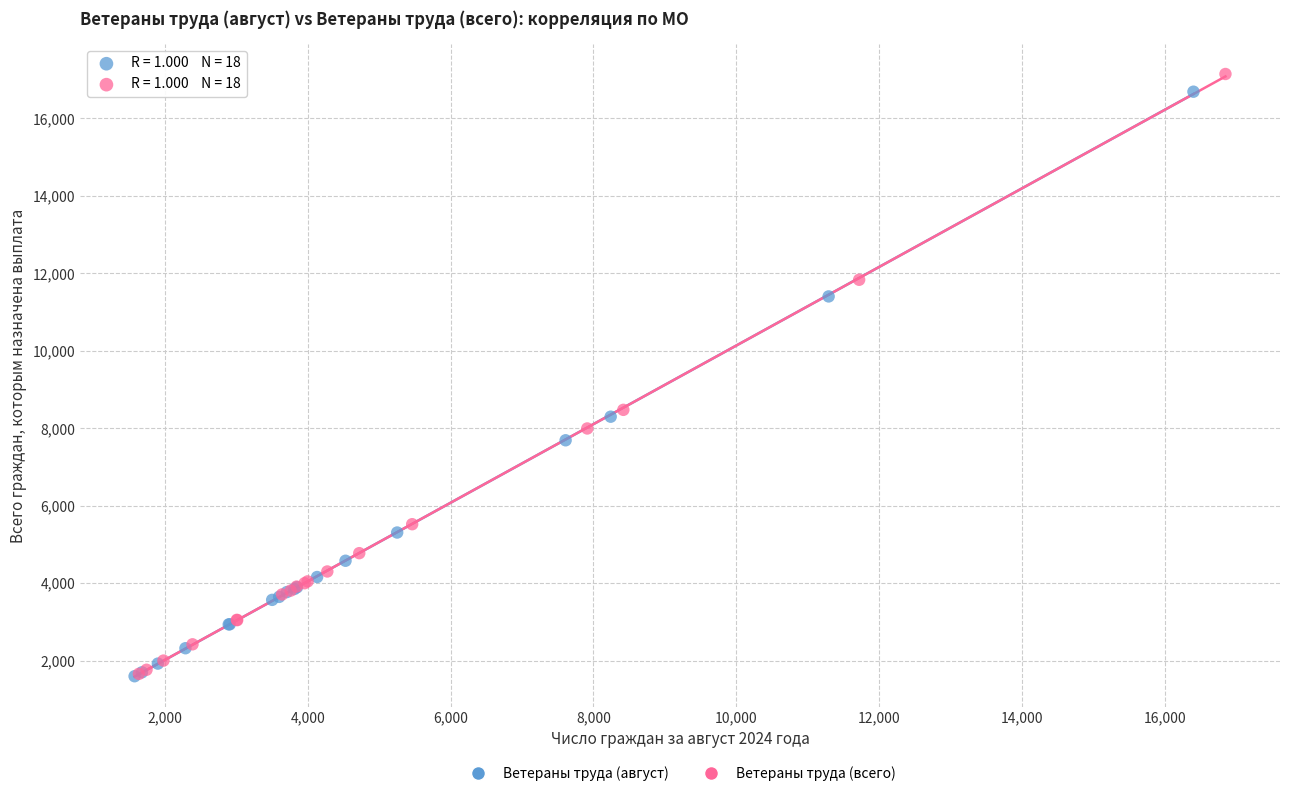

What are all the series names shown in the legend?

Ветераны труда (август), Ветераны труда (всего)